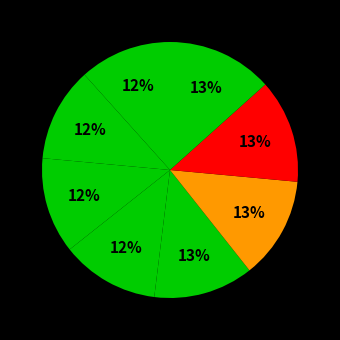

Which category has the biggest portion of the pie?

Grønt